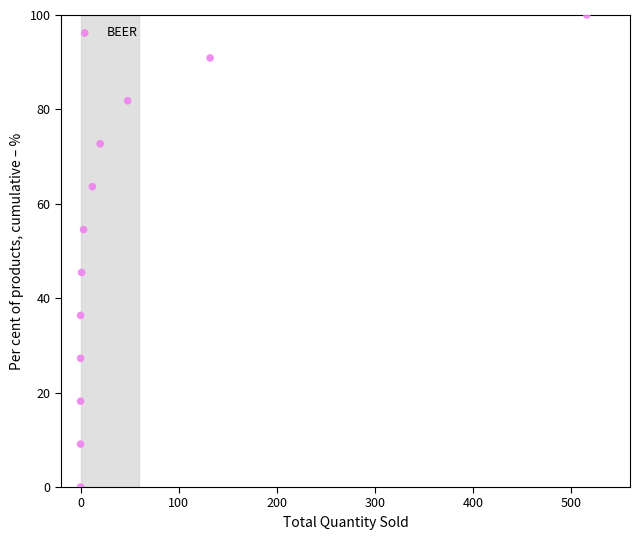

What is the average Y value?

50.0